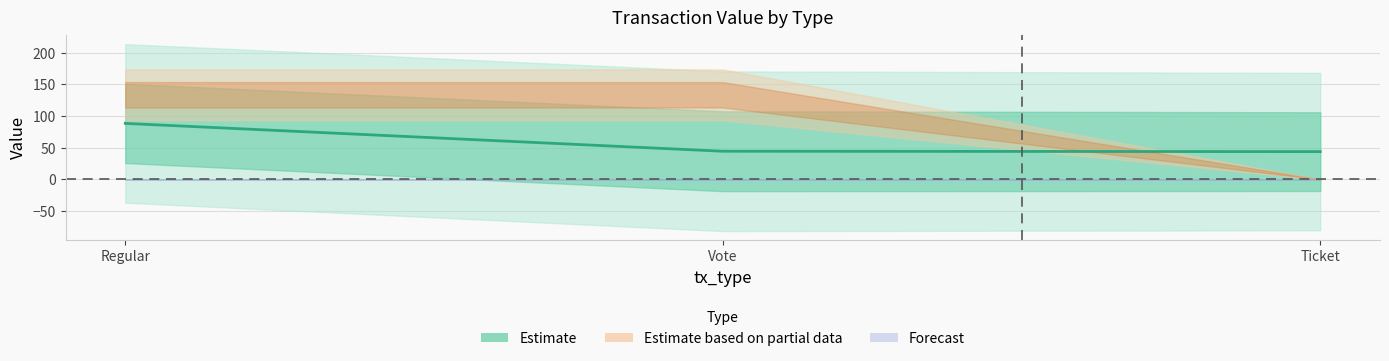

What is the difference between the maximum and minimum values?

44.5